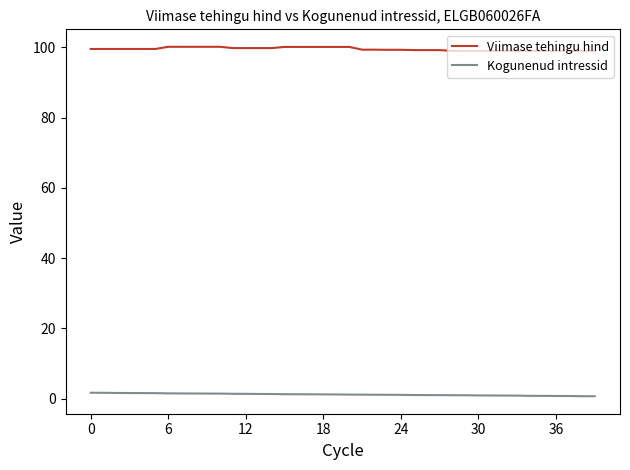

Which series has the largest total across all categories?

Viimase tehingu hind